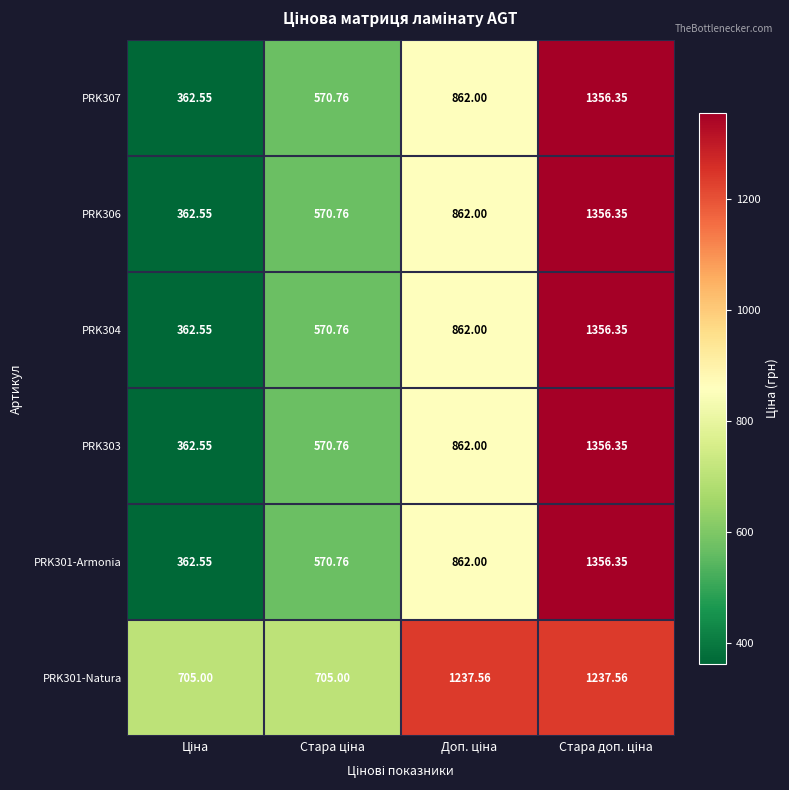

What is the spread (max minus min) of values at Стара доп. ціна?

118.8